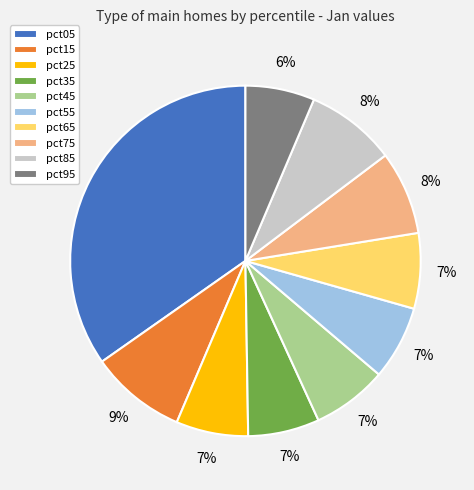

Combined, do pct15 and pct55 account for over 50%?

No